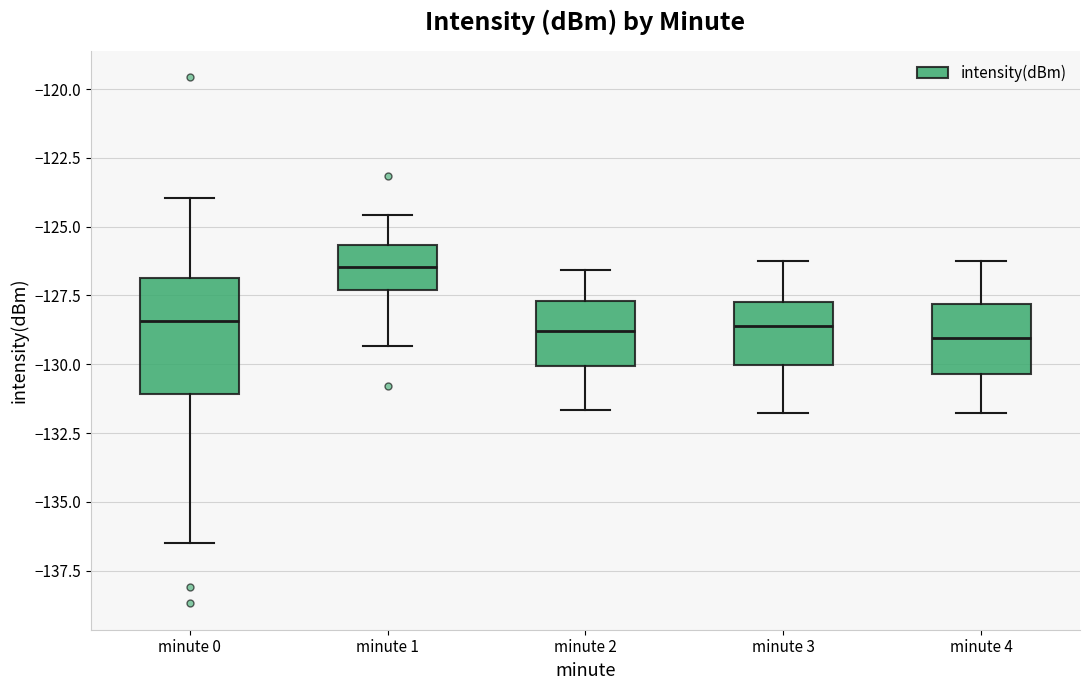

Reading left to right, read every box against the y-axis: the position of its median line, the range the box covers, and the ends of its whiskers. The values are not printed on the chart, so give them approximately, as read against the axis.

minute 0: median -128.5, box -131.0 to -127.0, whiskers -136.5 to -124.0
minute 1: median -126.5, box -127.5 to -125.5, whiskers -129.5 to -124.5
minute 2: median -129.0, box -130.0 to -127.5, whiskers -131.5 to -126.5
minute 3: median -128.5, box -130.0 to -127.5, whiskers -132.0 to -126.0
minute 4: median -129.0, box -130.5 to -128.0, whiskers -132.0 to -126.0